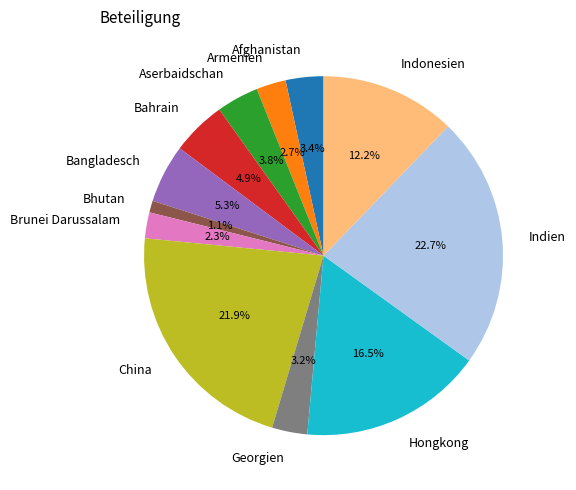

Approximately how many times larger is the value at Hongkong compared to China?

0.8